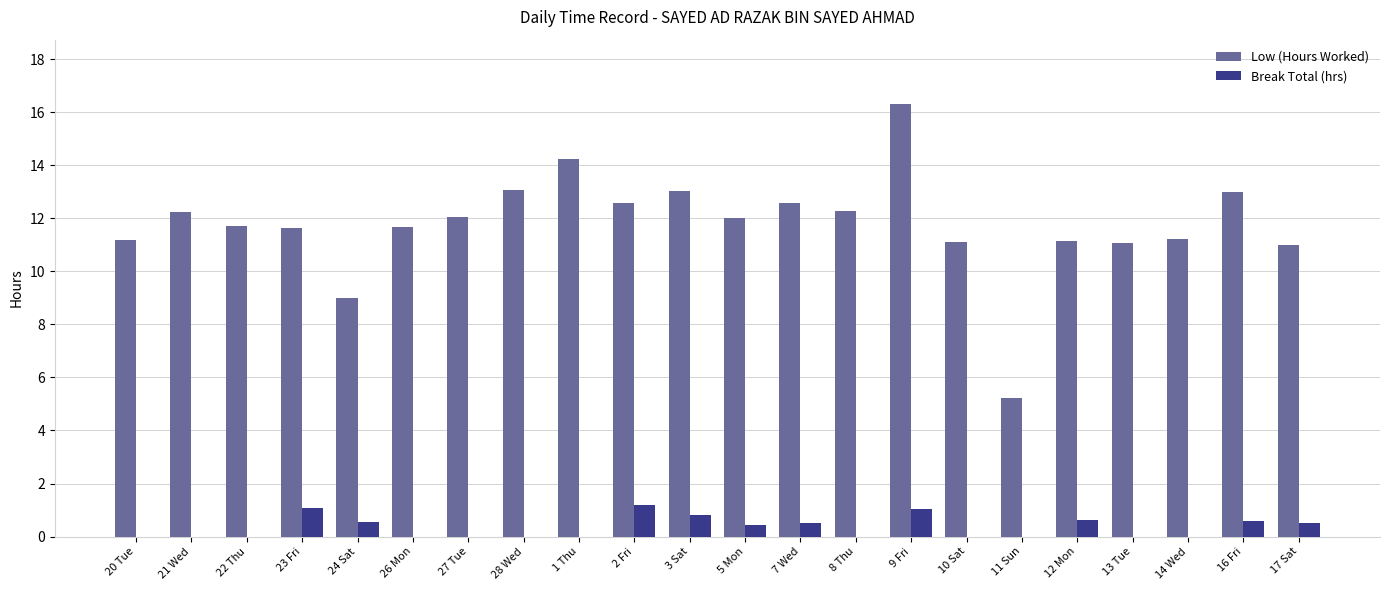

The value of Low (Hours Worked) at 28 Wed is 20.4. True or false?

False